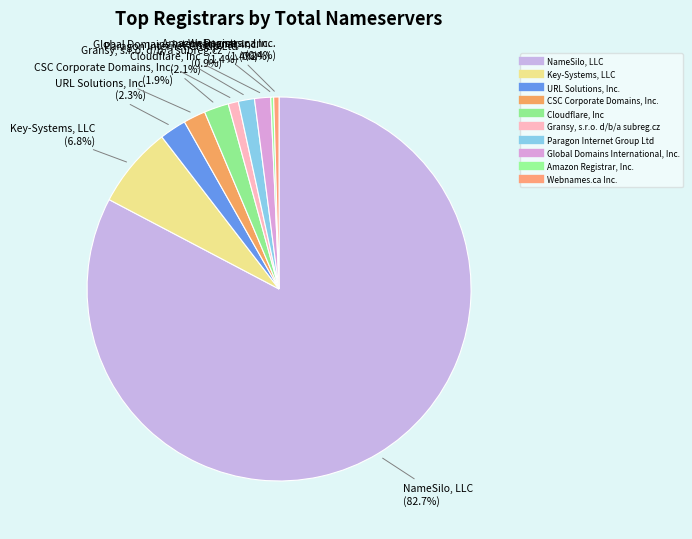

Which category accounts for the majority?

NameSilo, LLC